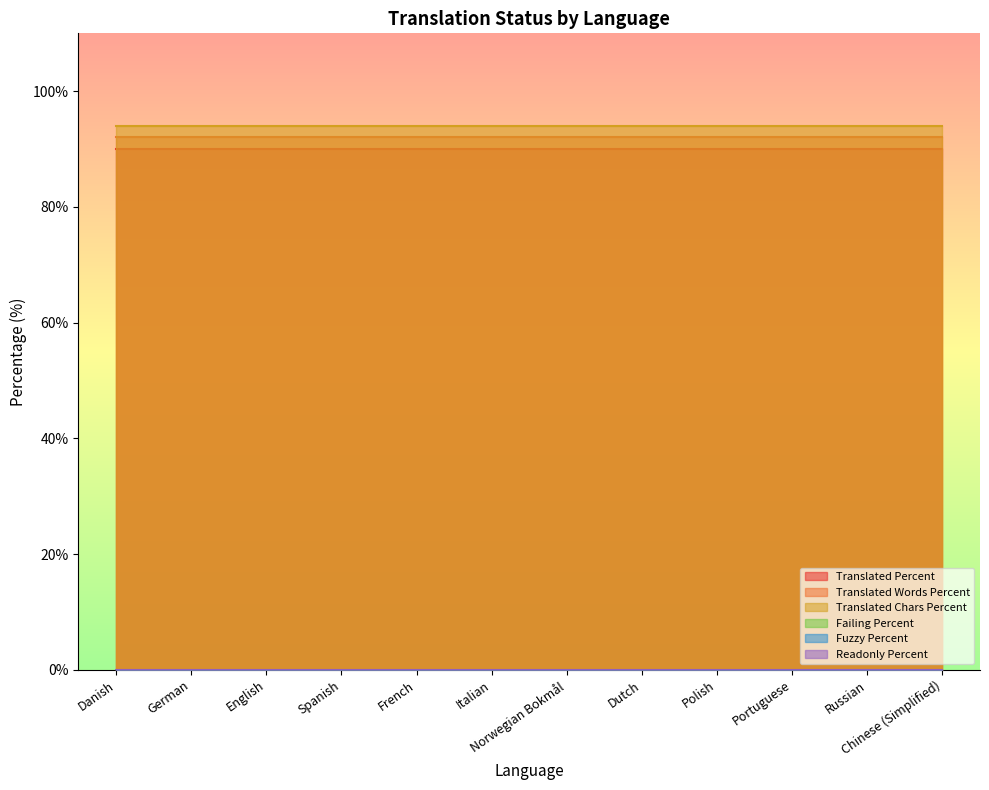

Count the number of data series in this chart.

6